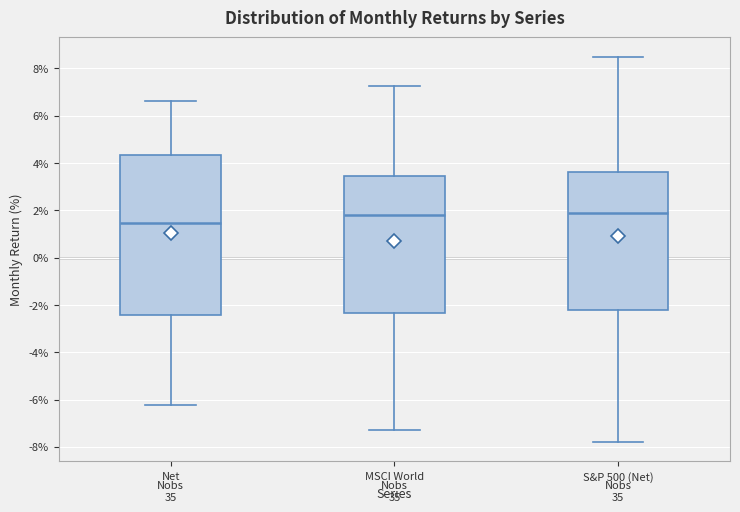

Reading left to right, read every box against the y-axis: the position of its median line, the range the box covers, and the ends of its whiskers. The values are not printed on the chart, so give them approximately, as read against the axis.

Net: median 1.4, box -2.4 to 4.4, whiskers -6.2 to 6.6
MSCI World: median 1.8, box -2.4 to 3.4, whiskers -7.2 to 7.2
S&P 500 (Net): median 1.8, box -2.2 to 3.6, whiskers -7.8 to 8.6